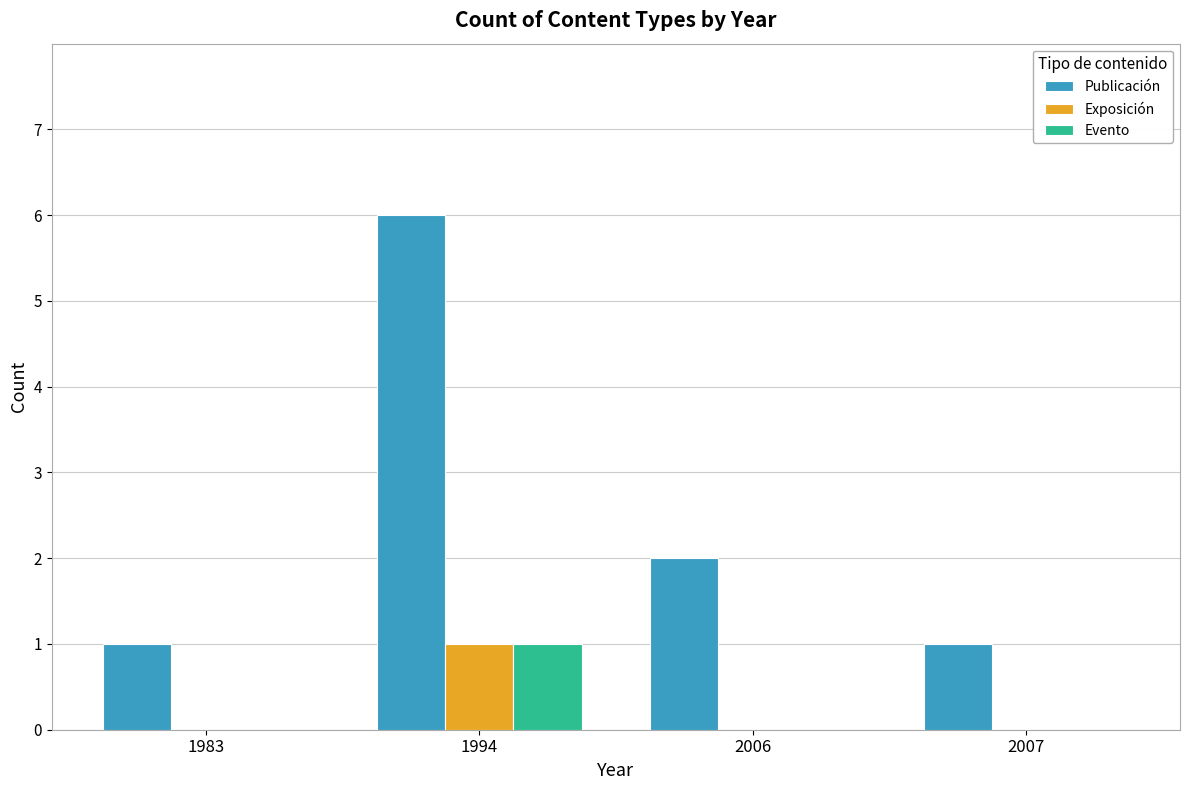

Which series changed the most between 2006 and 2007?

Publicación